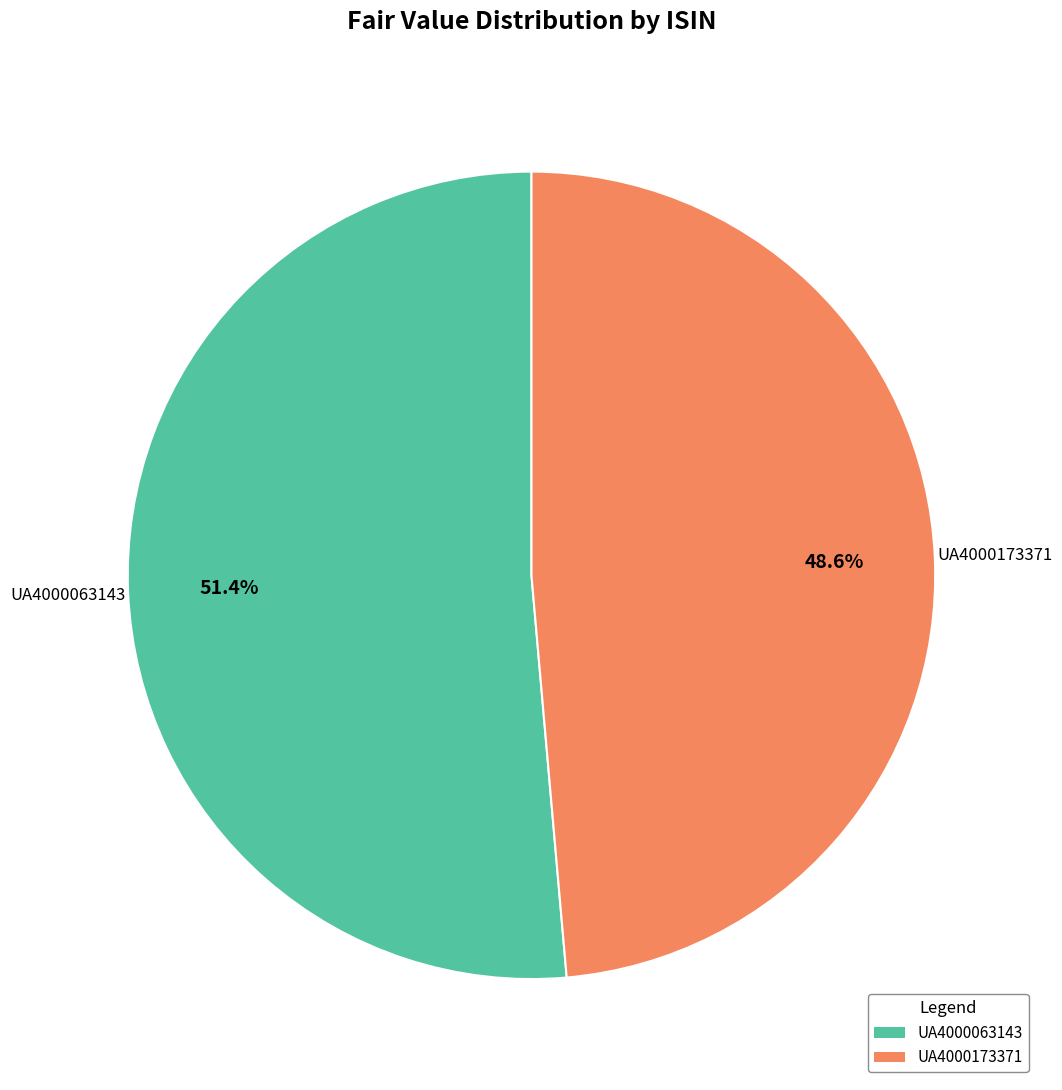

Do UA4000173371 and UA4000063143 together represent more than half of the pie?

Yes